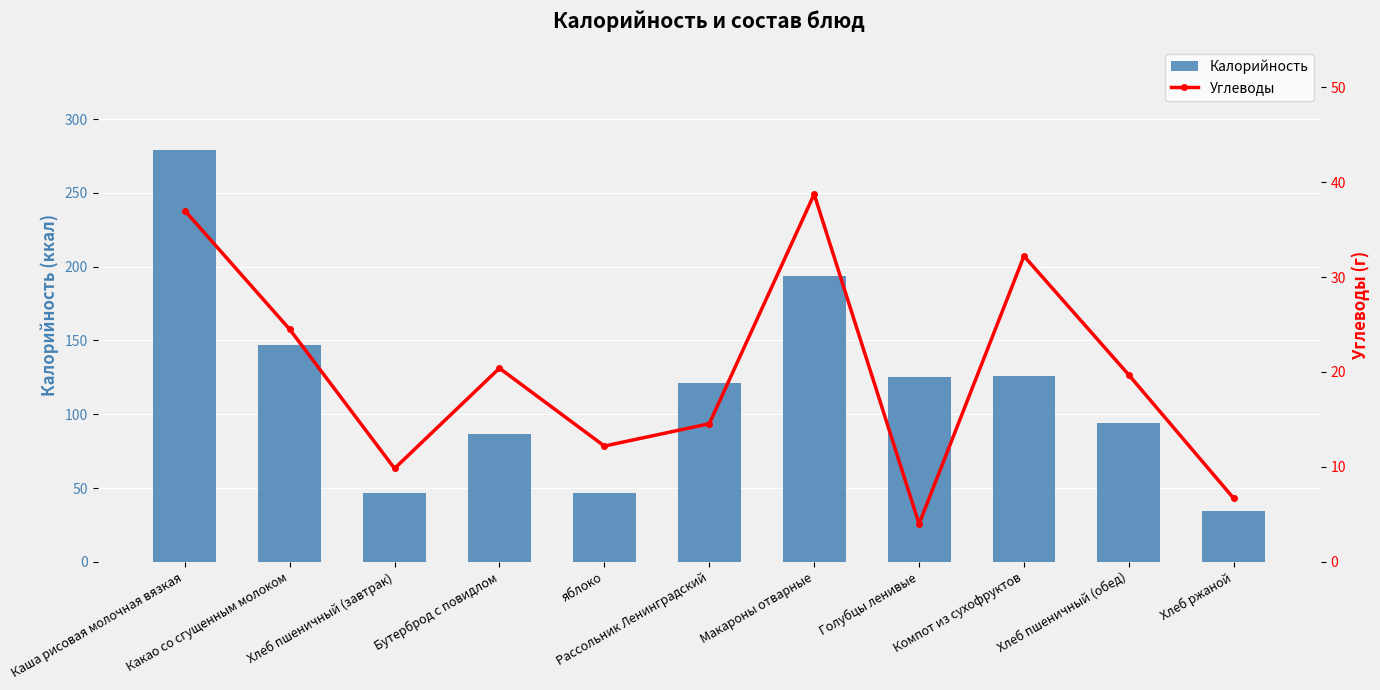

Is the value of Калорийность at Компот из сухофруктов greater than the value of Углеводы at Хлеб пшеничный (обед)?

Yes